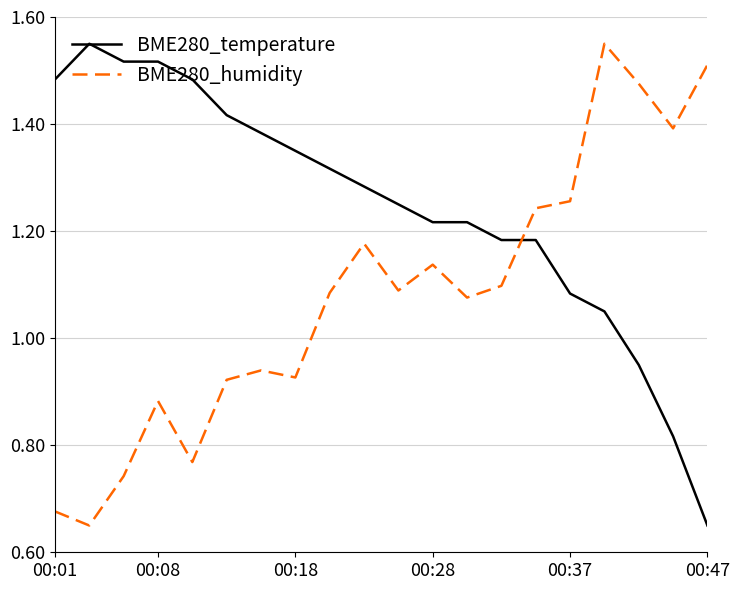

How many intersections are there between BME280_humidity and BME280_temperature?

1